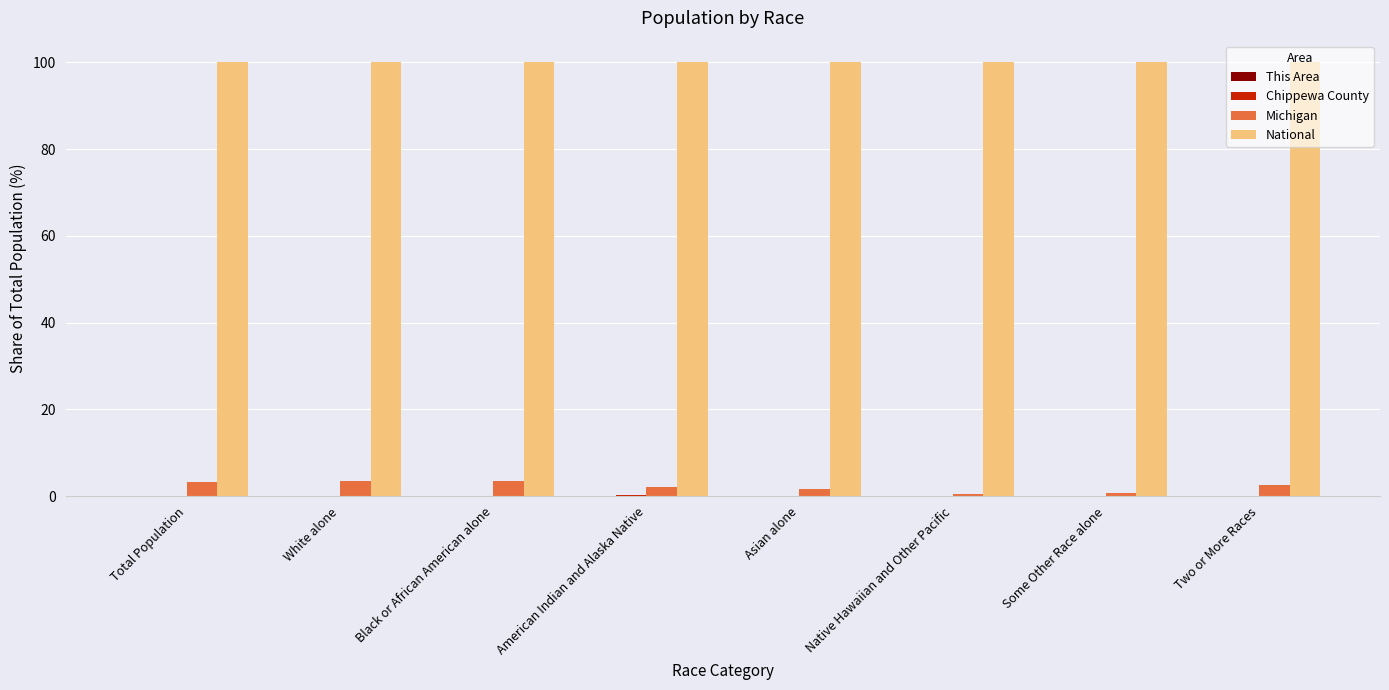

Which series has the largest total across all categories?

National